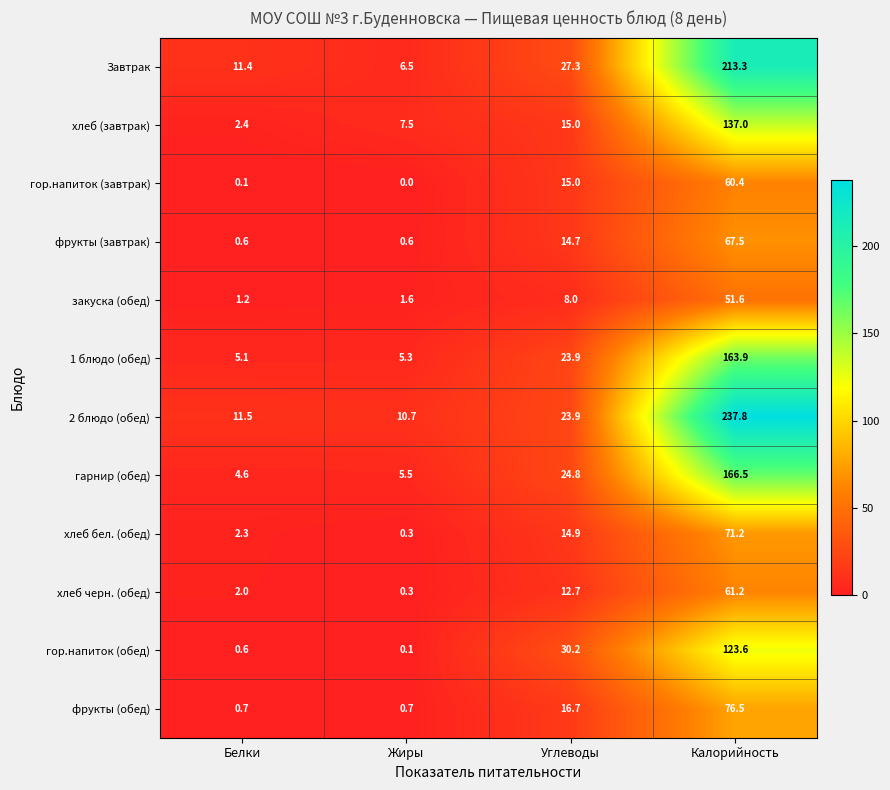

The фрукты (обед) series shows 0.7 at Белки. True or false?

True